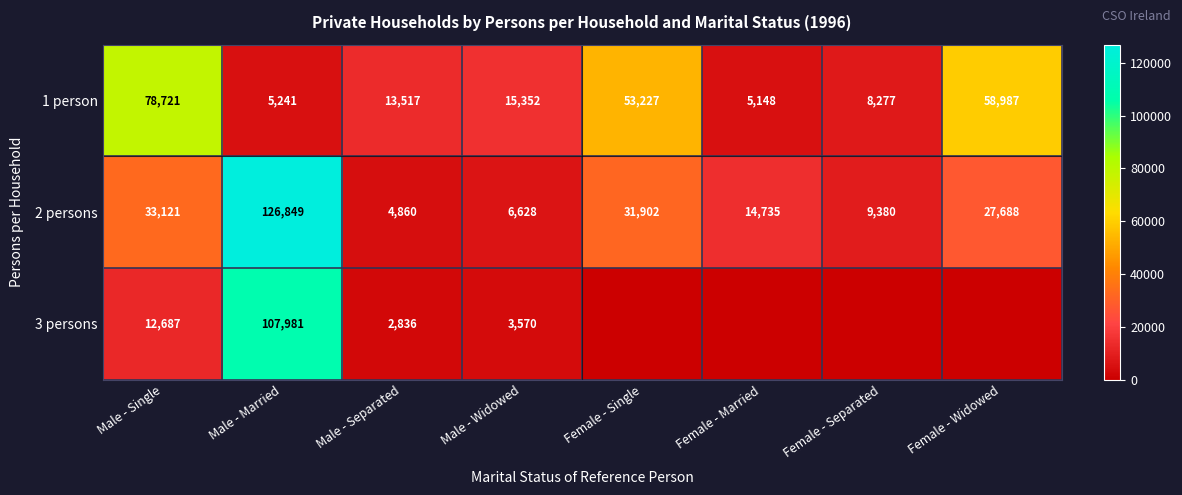

Is the value of 1 person at Female - Single greater than the value of 3 persons at Male - Married?

No